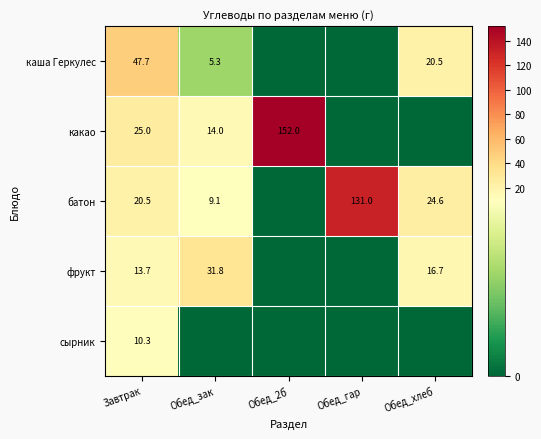

What is the sum of the какао values at Обед_2б and Обед_зак?

166.0